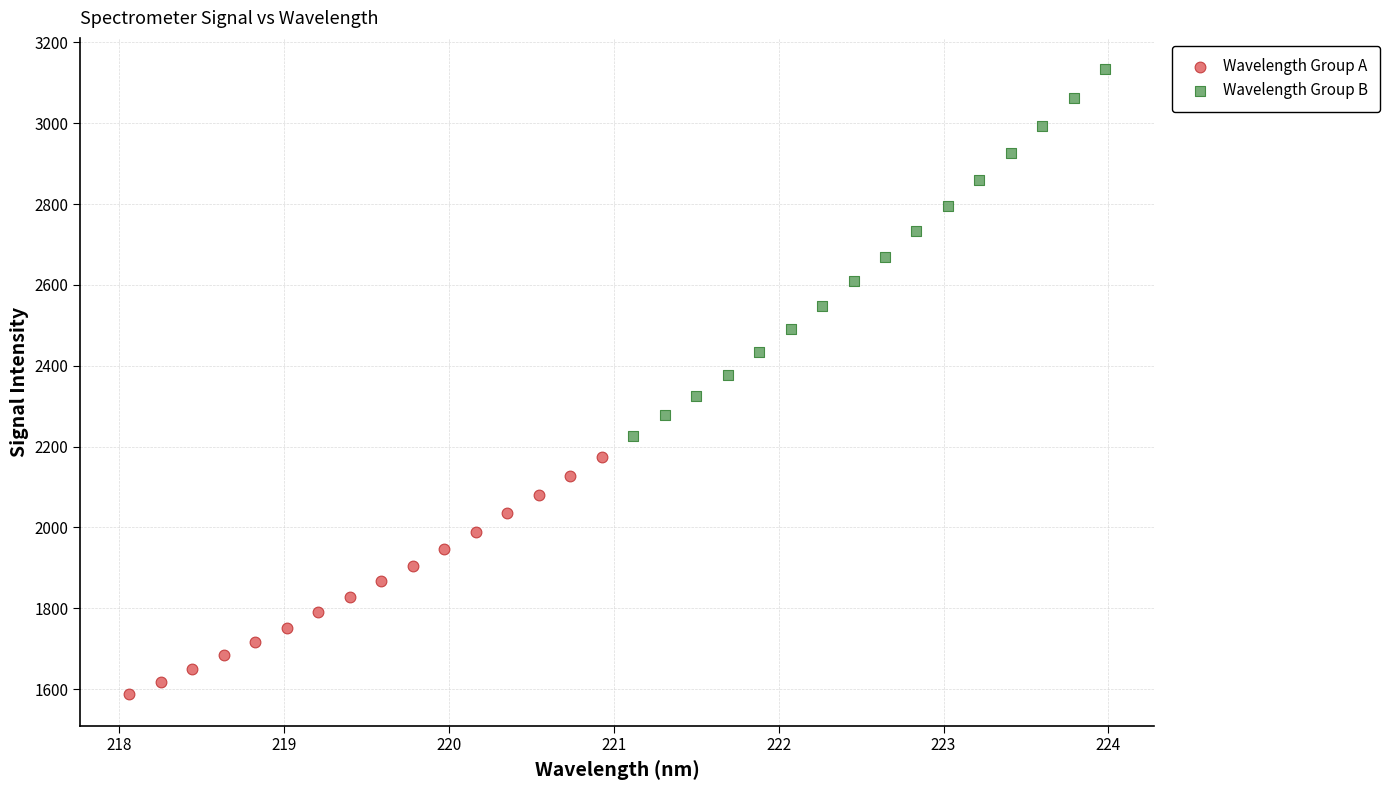

Which series has the widest spread of Y values?

Wavelength Group B